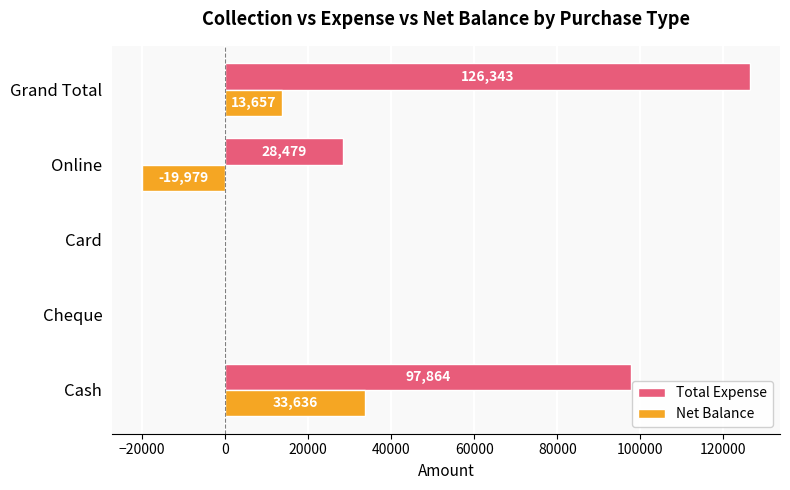

What is the greatest value displayed?

126343